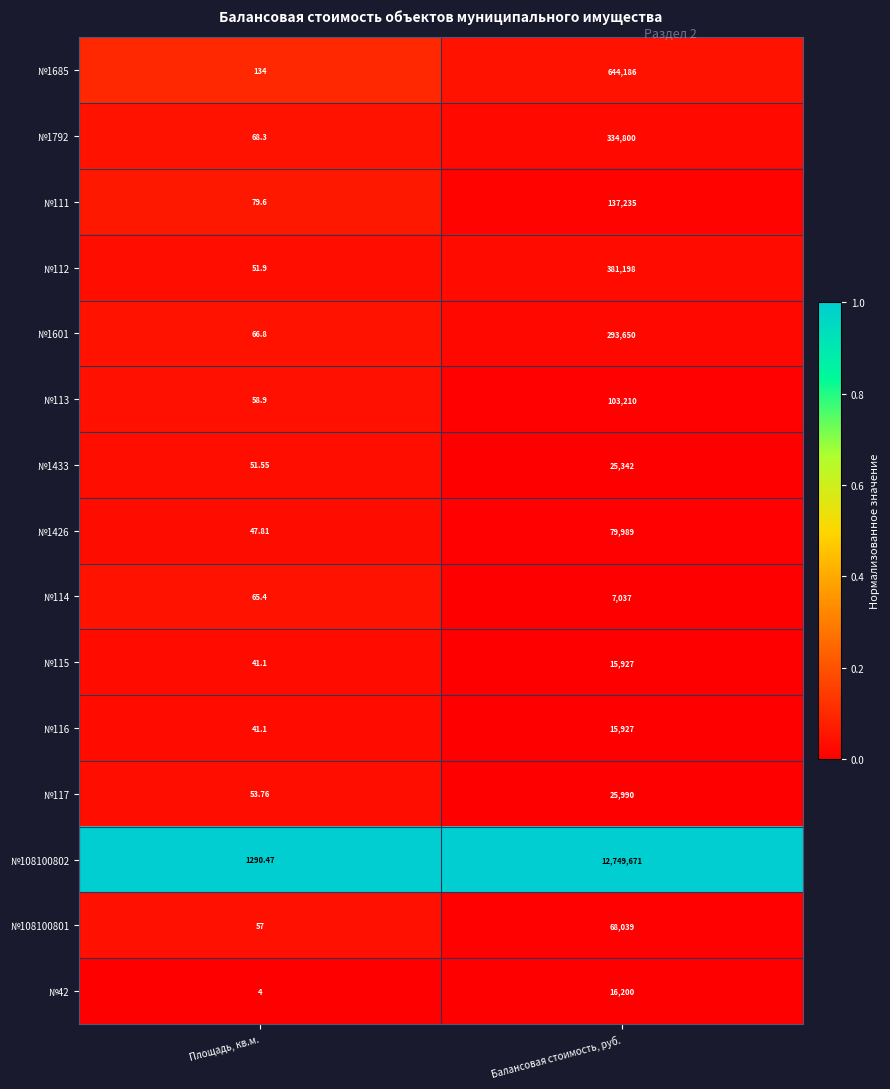

At which category is the sum across all series the highest?

Балансовая стоимость, руб.